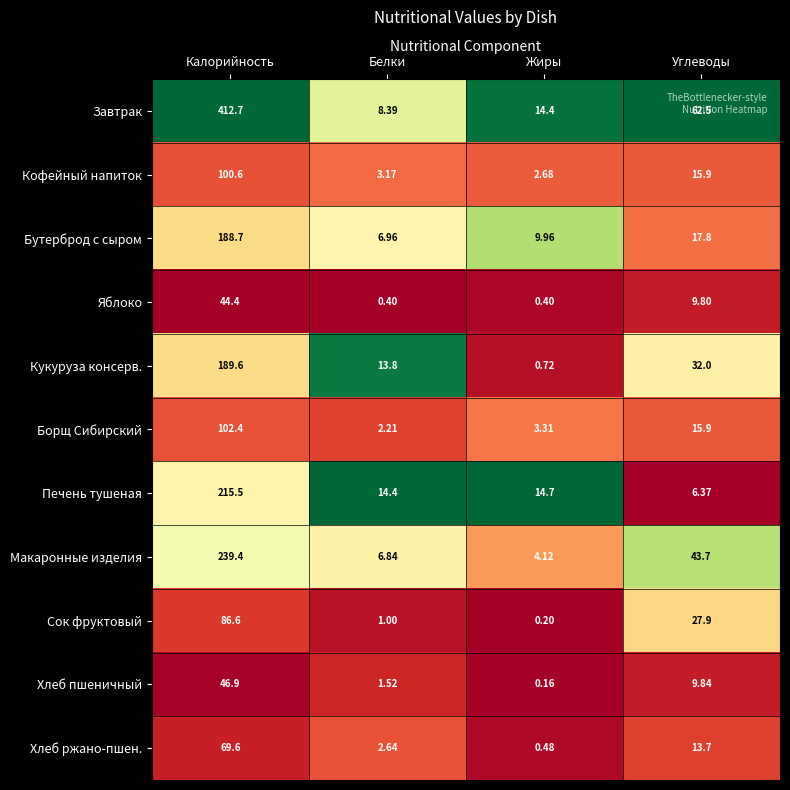

Which category has the highest value in the Кукуруза консерв. series?

Калорийность